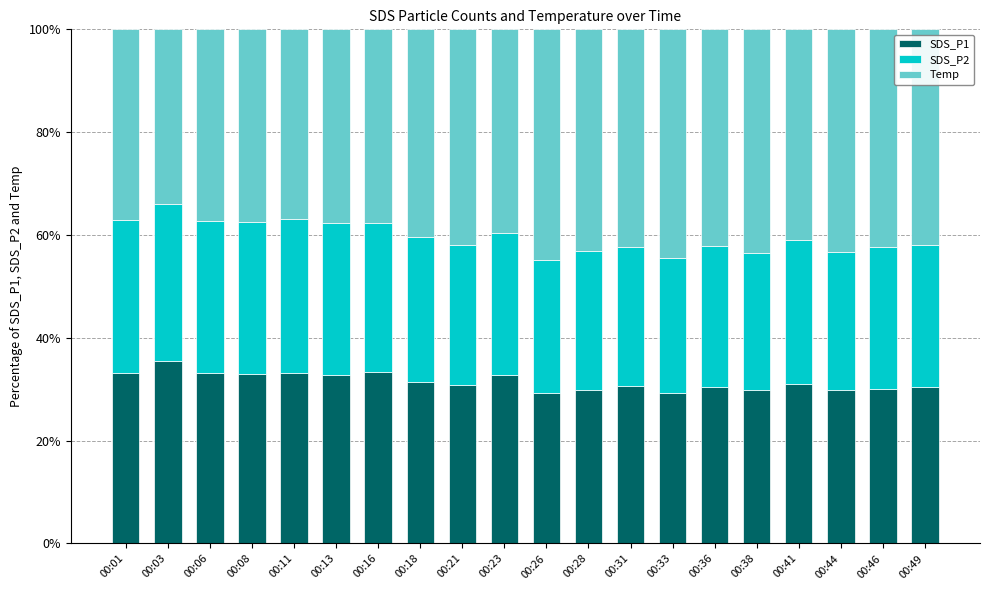

What is the total value across all series at 00:49?

100.0